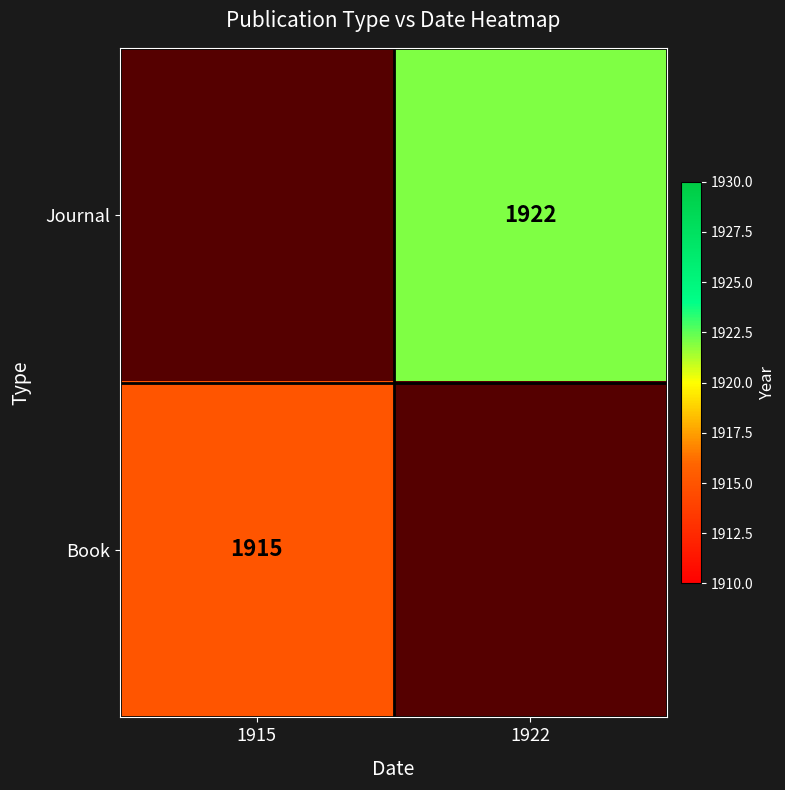

The Journal series shows 1922 at 1922. True or false?

True